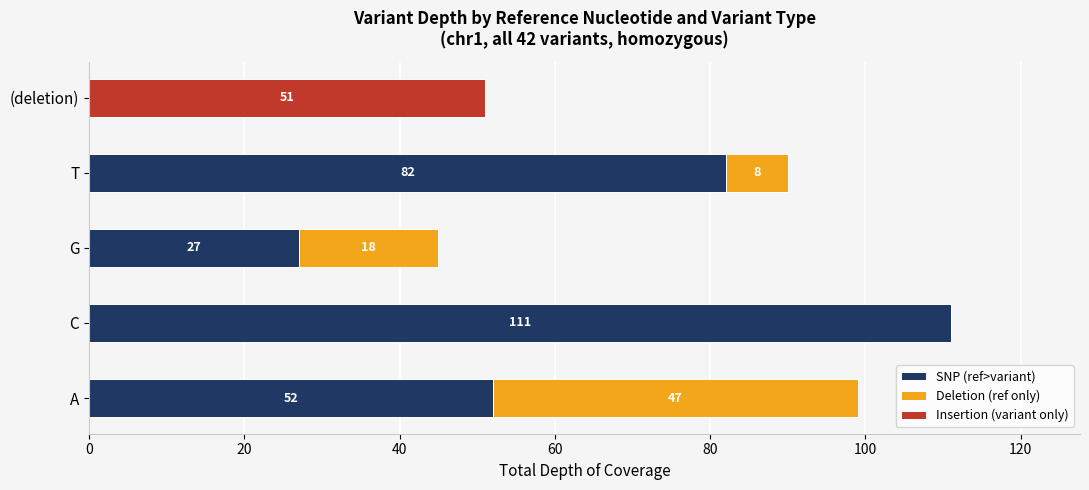

At which label does SNP (ref>variant) reach its peak?

C